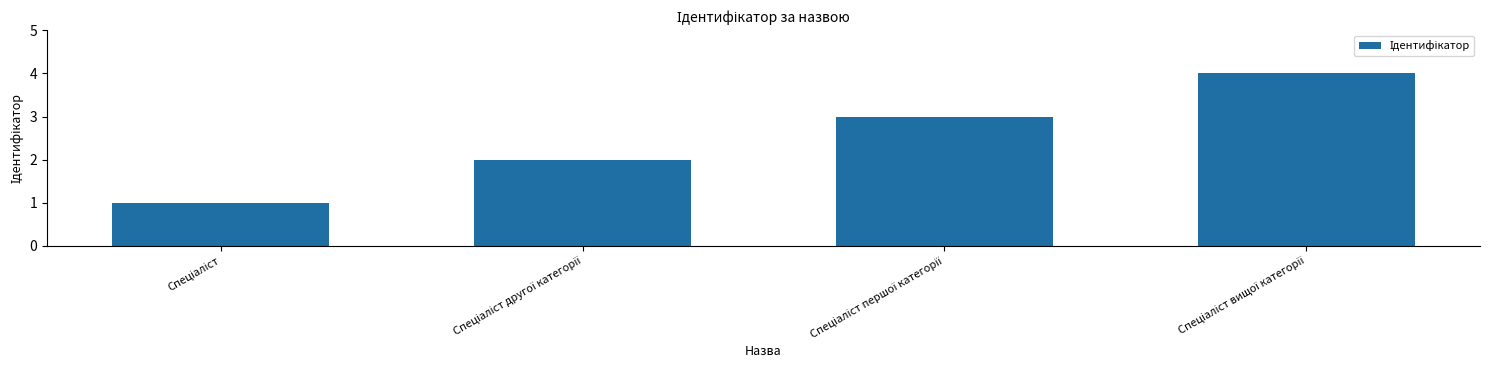

What is the maximum value shown in the chart?

4